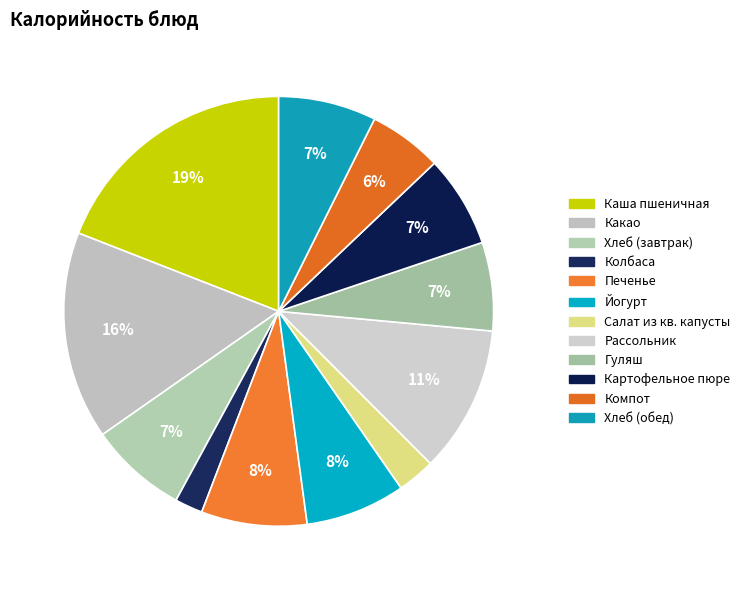

Does any single category account for the majority?

No